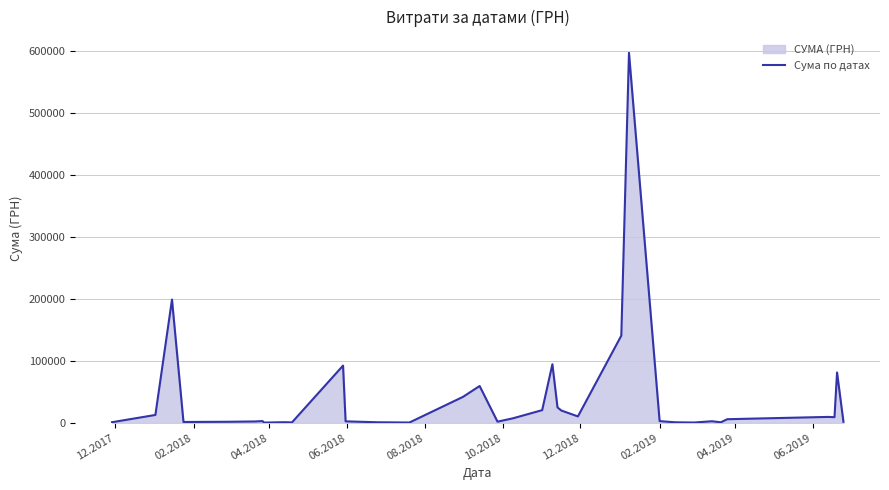

What is the difference between the maximum and minimum values?

595676.5